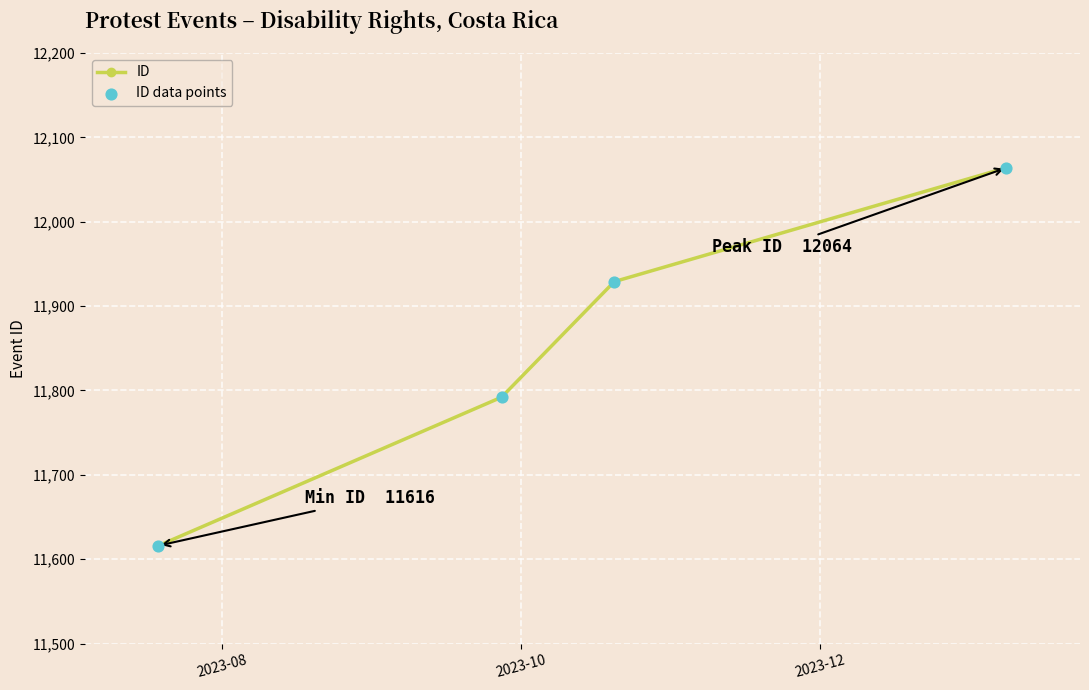

What is the minimum value shown in the chart?

11616